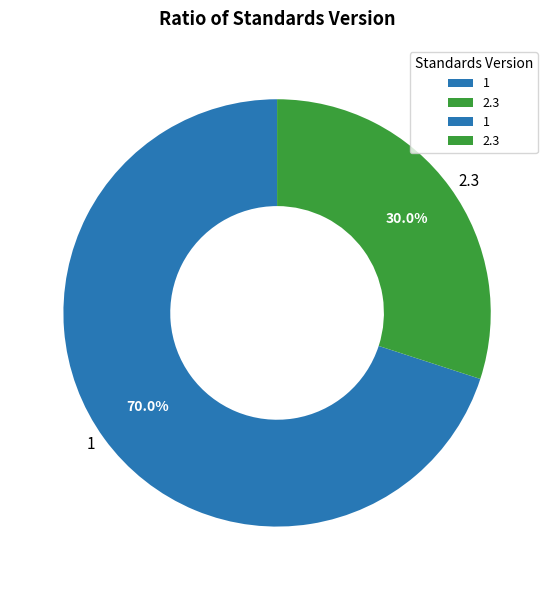

Combined, what portion of the pie is 1 and 2.3?

100.0%